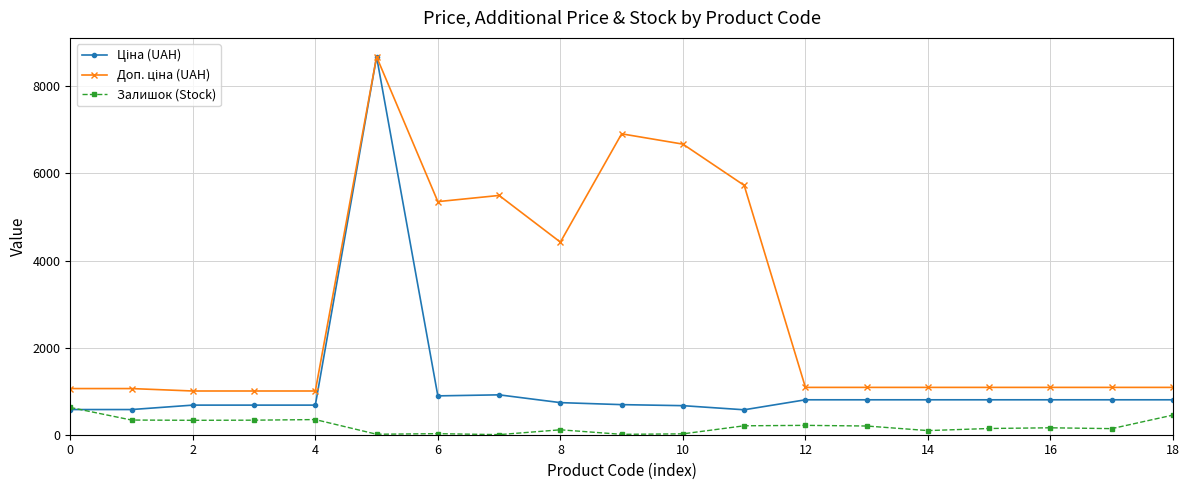

What is the value of the Залишок (Stock) point at the 3rd from the left?

331.0